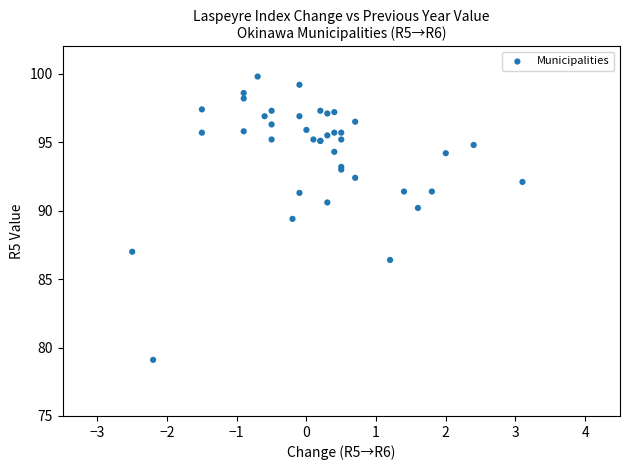

What Y value in the scatter plot is closest to 89?

89.4